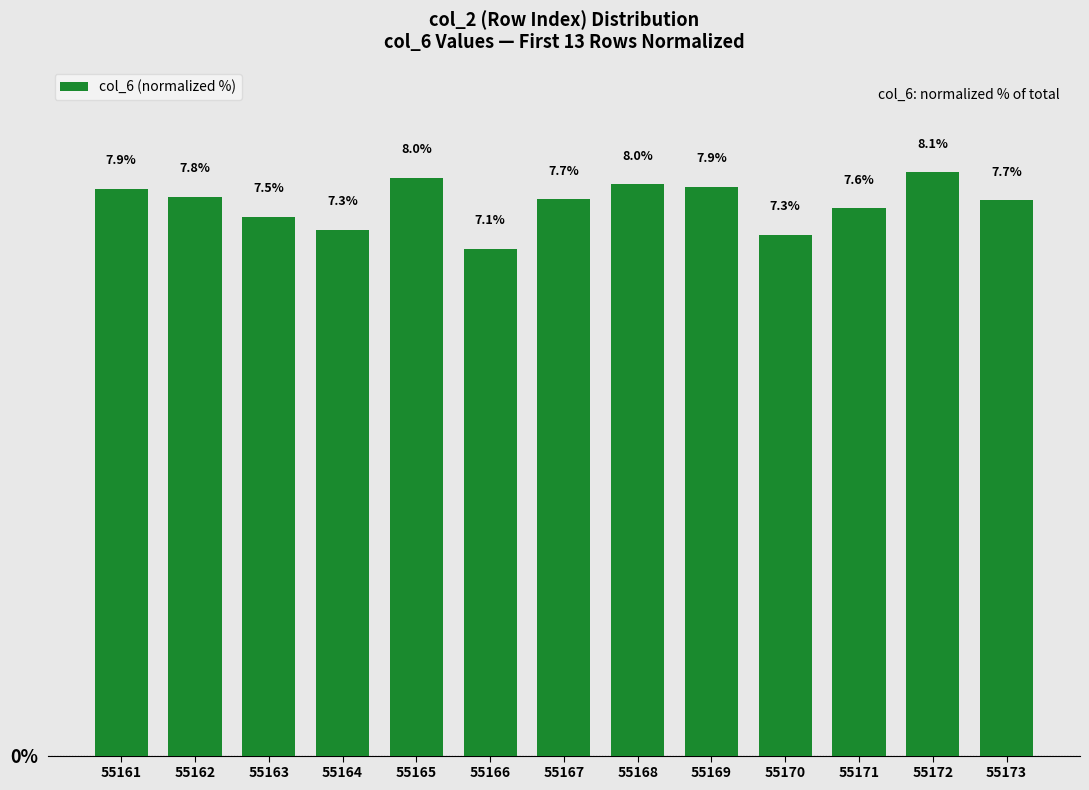

What is the sum of the values at 55170 and 55172?

15.4